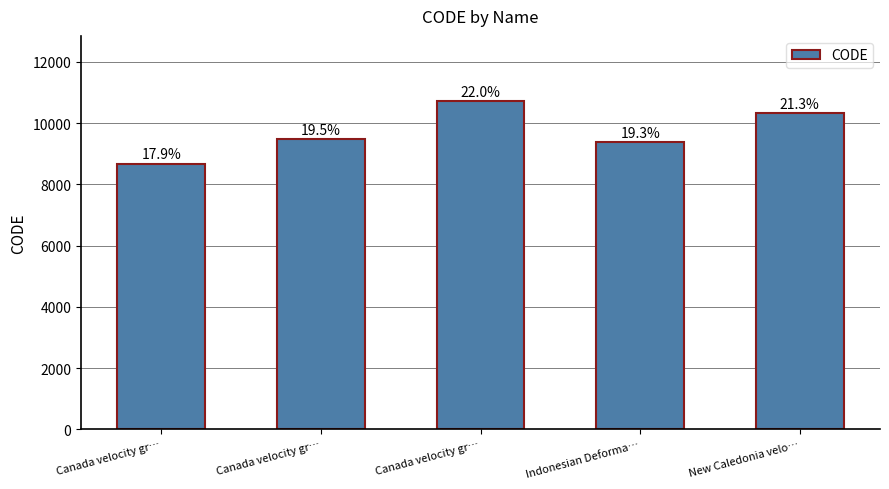

The chart shows a value of 8676 at Canada velocity gr…. True or false?

True